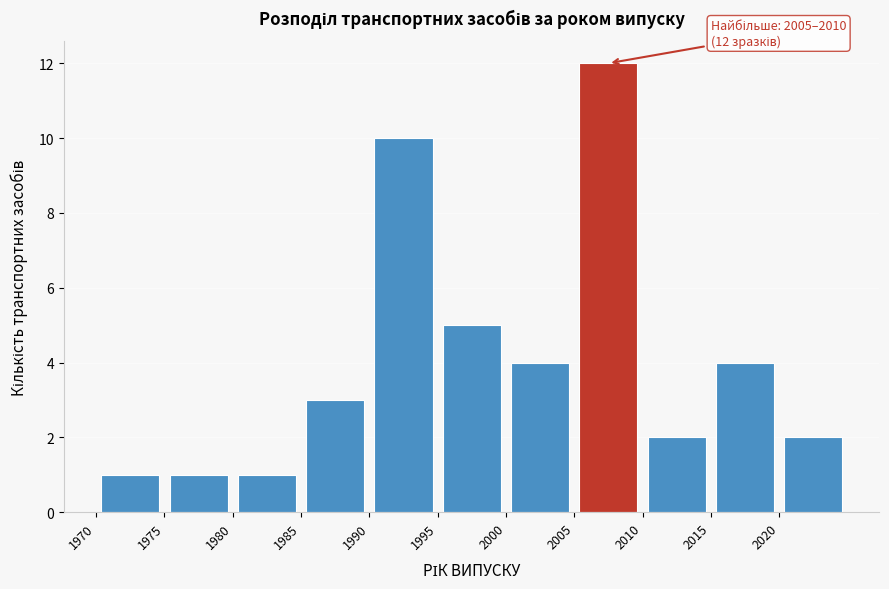

Over which range of the x-axis is the bar tallest?

2005 to 2010